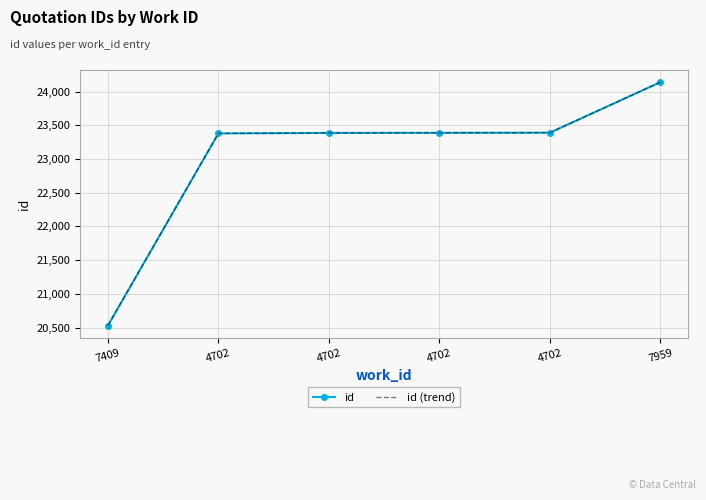

What is the difference between the maximum and second lowest values in the id (trend) series?

760